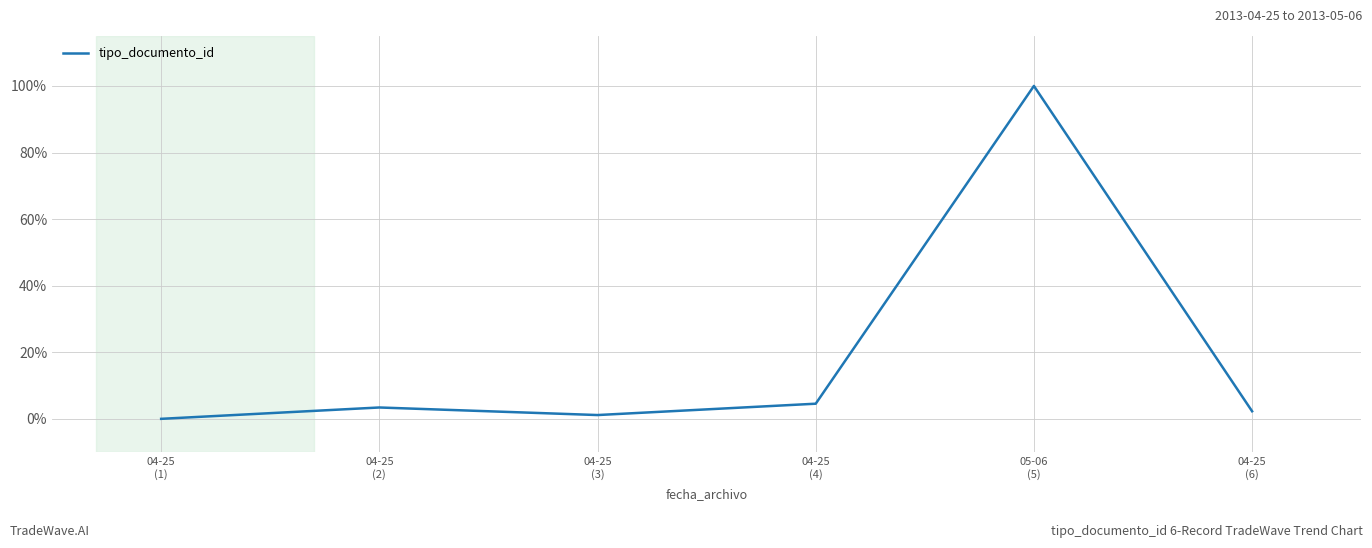

List the labels in order of value, largest first.

05-06
(5), 04-25
(4), 04-25
(2), 04-25
(6), 04-25
(3), 04-25
(1)